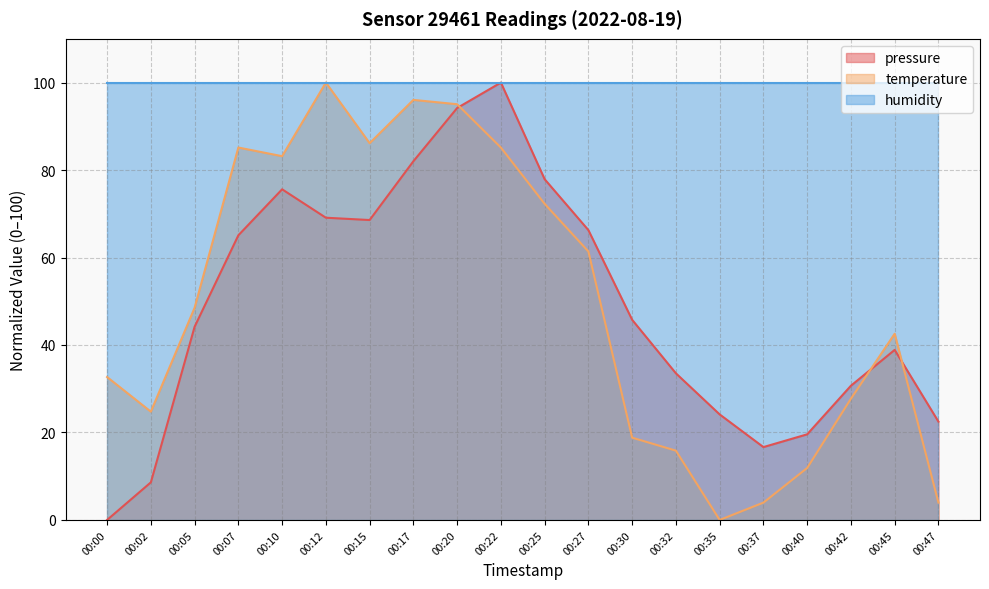

What is the difference between the highest and lowest values at 00:45?

61.1